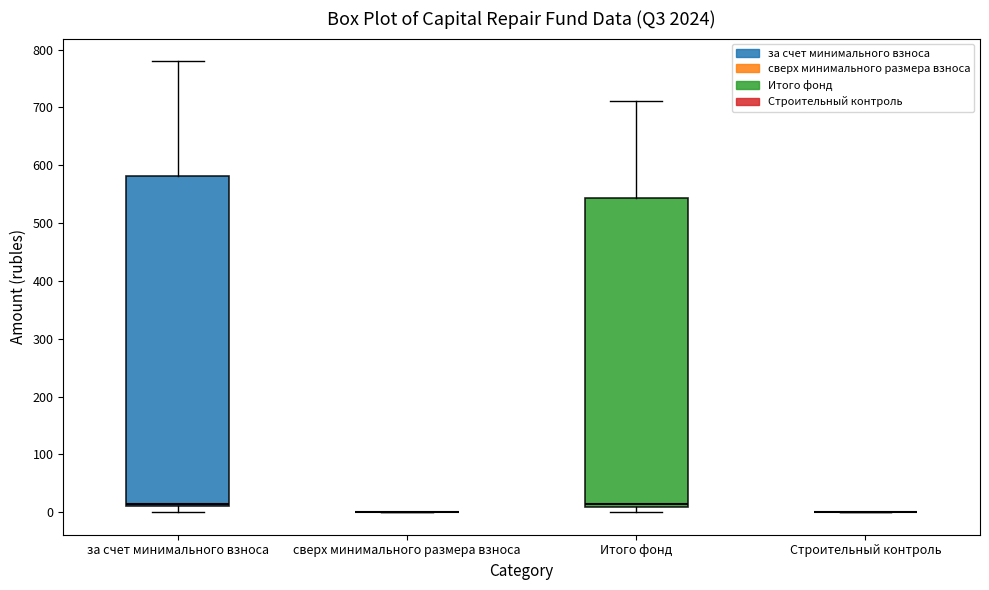

Reading left to right, read every box against the y-axis: the position of its median line, the range the box covers, and the ends of its whiskers. The values are not printed on the chart, so give them approximately, as read against the axis.

за счет минимального взноса: median 10 (just above the box's lower edge), box 10 to 580, whiskers 0 to 780
сверх минимального размера взноса: box collapsed to a line at 0, whiskers 0 to 0
Итого фонд: median 10 (just above the box's lower edge), box 10 to 540, whiskers 0 to 710
Строительный контроль: box collapsed to a line at 0, whiskers 0 to 0